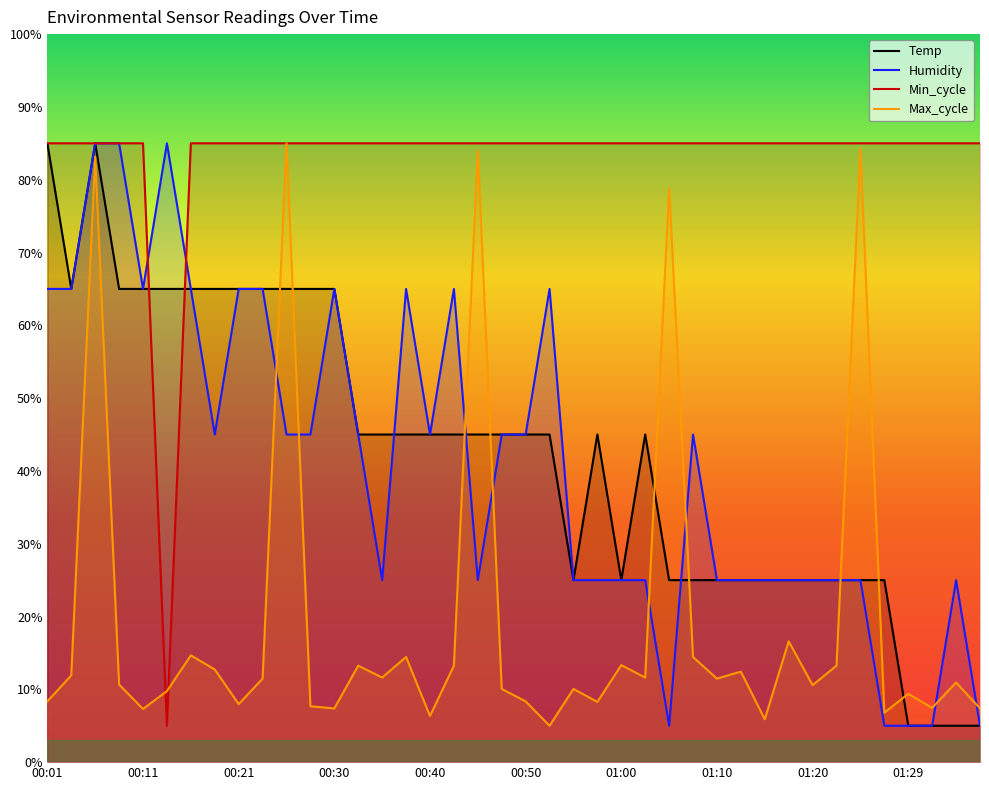

What is the average value of the Humidity series?

41.0